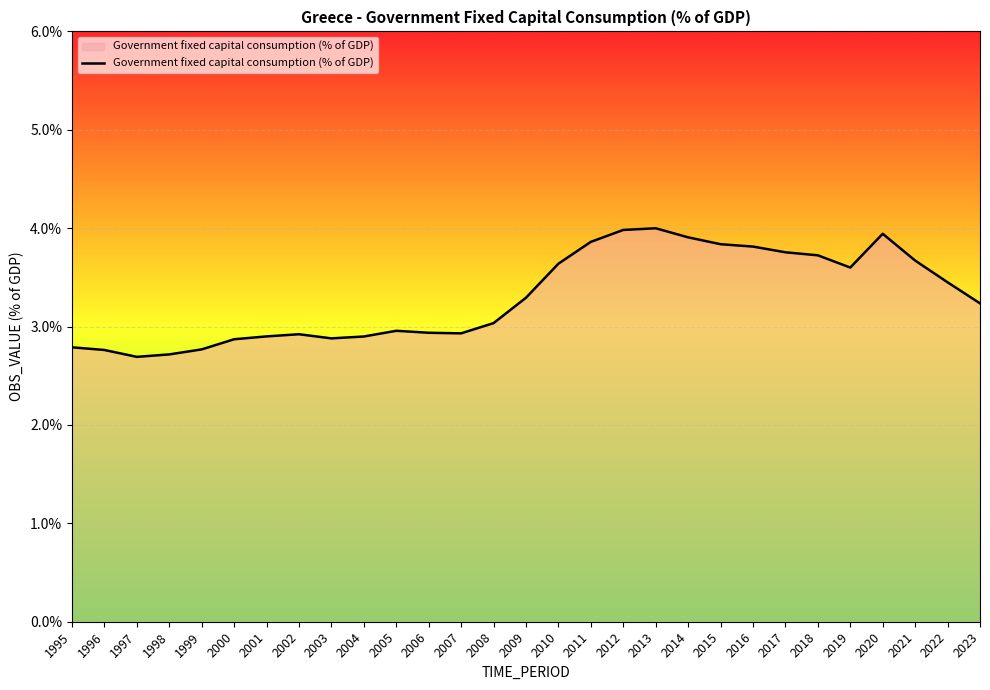

Between 1996 and 2021, which is larger?

2021